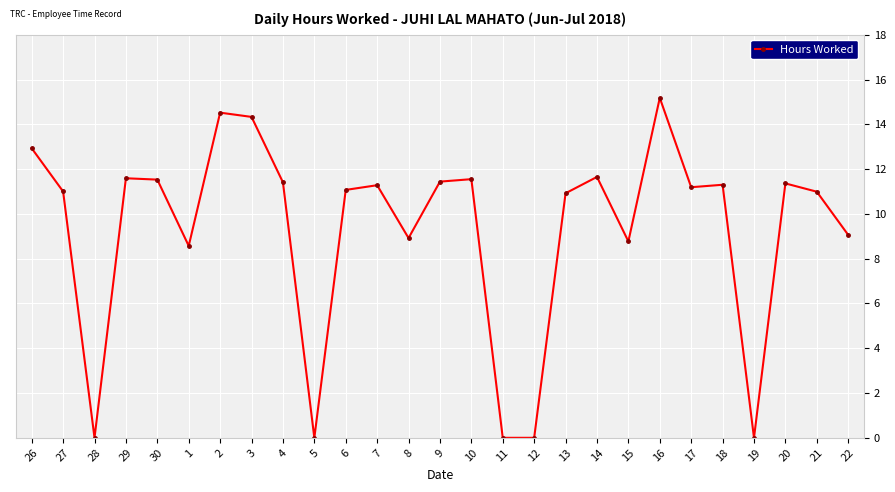

At which category does the data reach its first local valley?

28